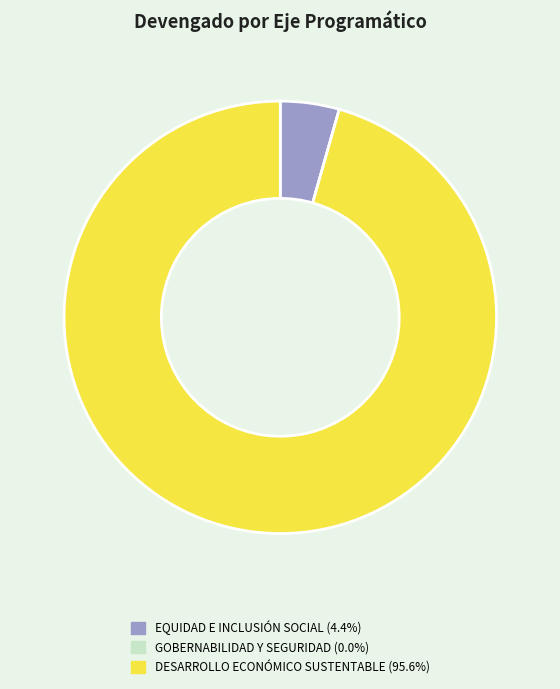

Is there a majority slice in this chart?

Yes